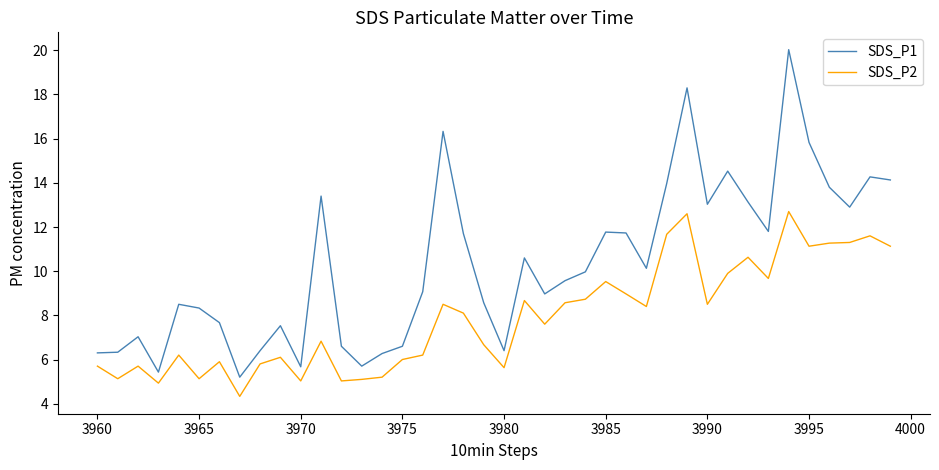

Does the chart display data point markers on the line(s)?

No